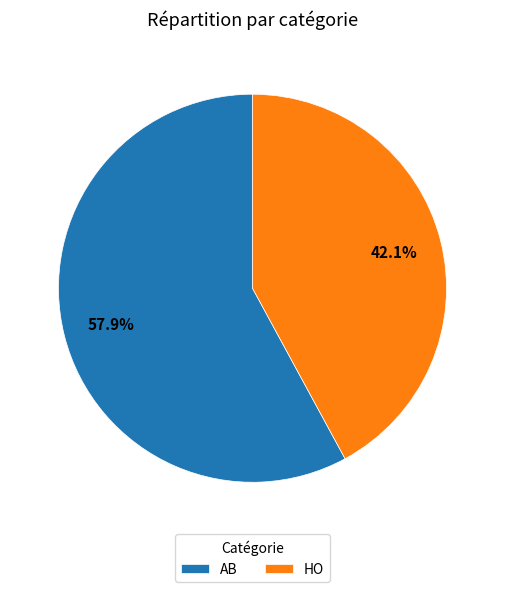

To the nearest percent, what percentage of the pie is HO?

42%